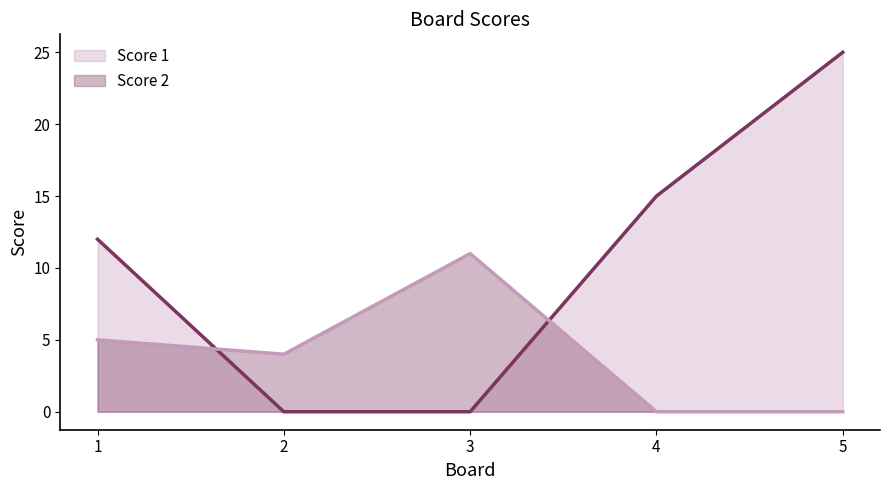

Which has a higher value, 4 or 2?

4